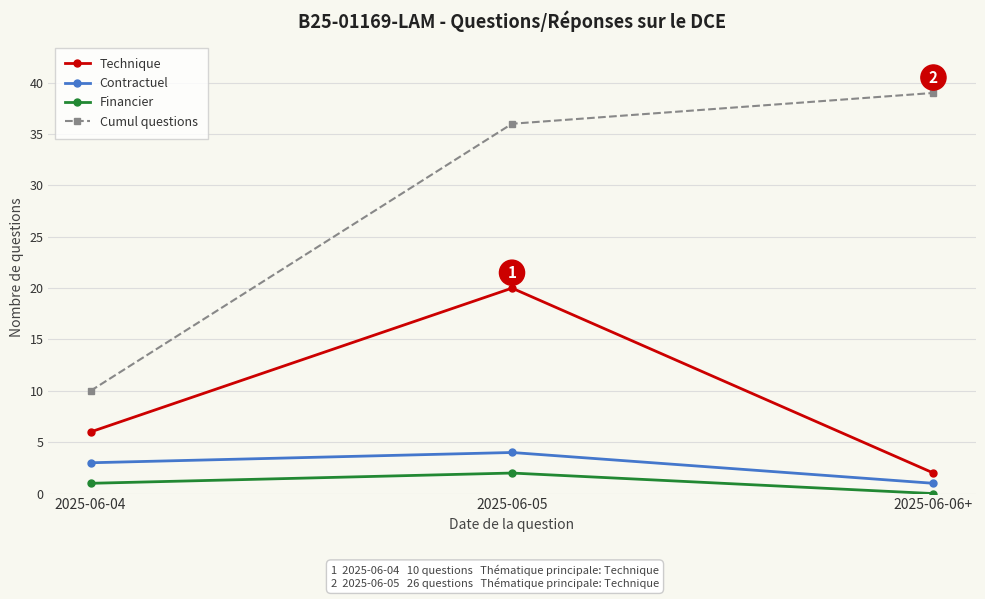

At which label is Technique closest to 11?

2025-06-04